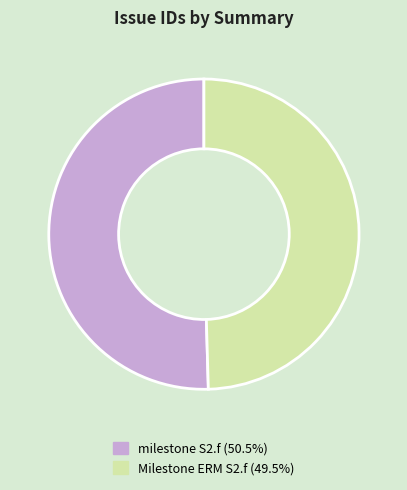

Which has a higher value, milestone S2.f or Milestone ERM S2.f?

milestone S2.f